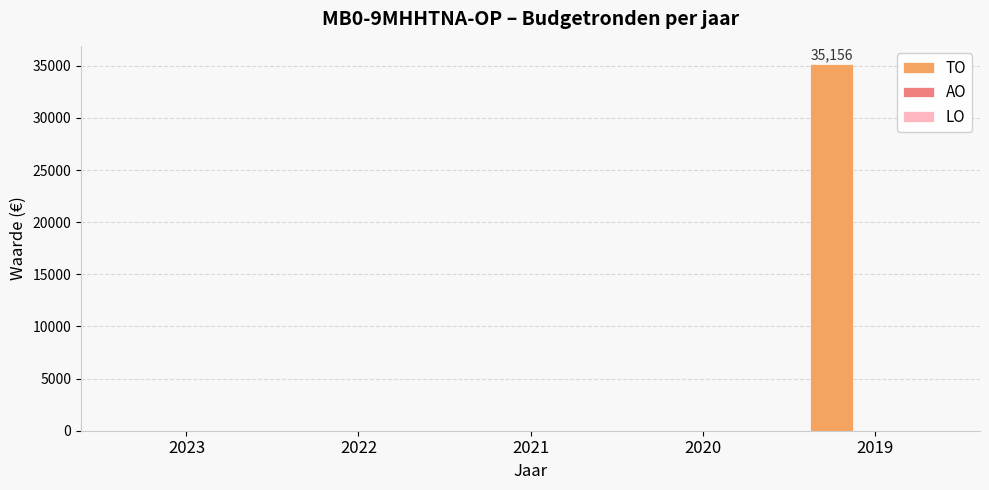

The value at 2019 is 35156. True or false?

True